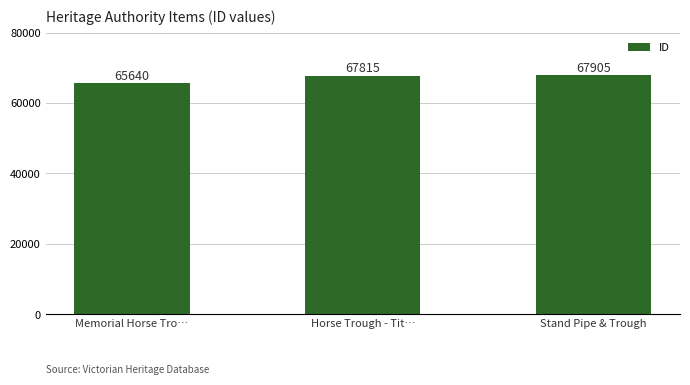

What is the greatest value displayed?

67905